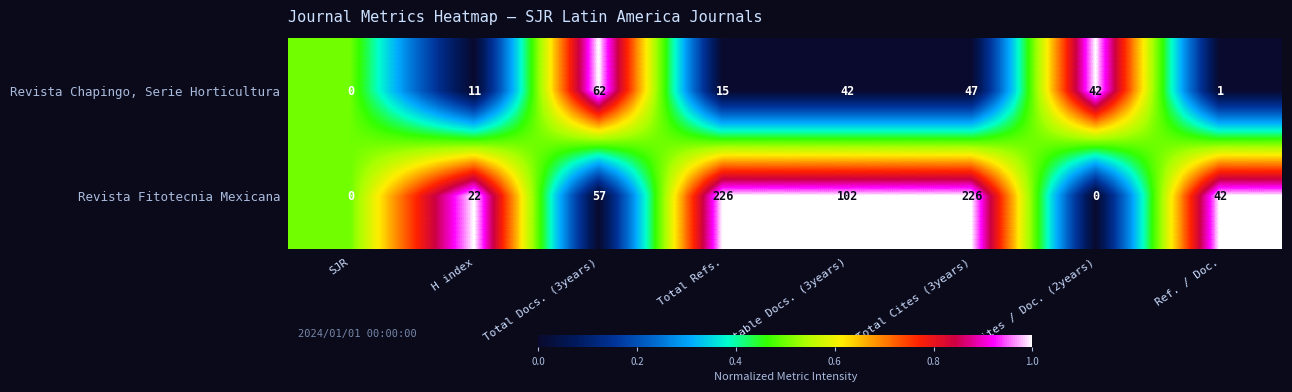

What is the average value of the Revista Fitotecnia Mexicana series?

84